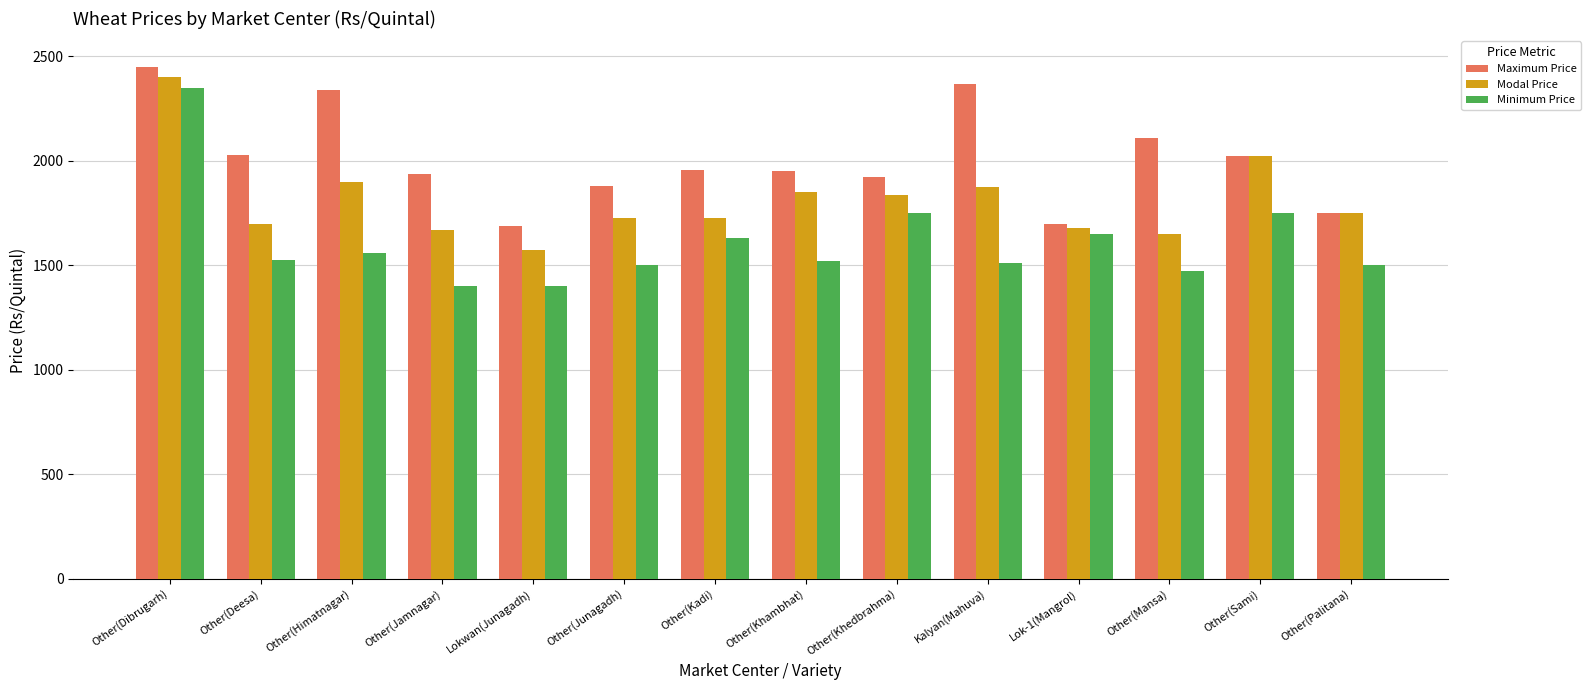

What is the maximum value shown in the chart?

2450